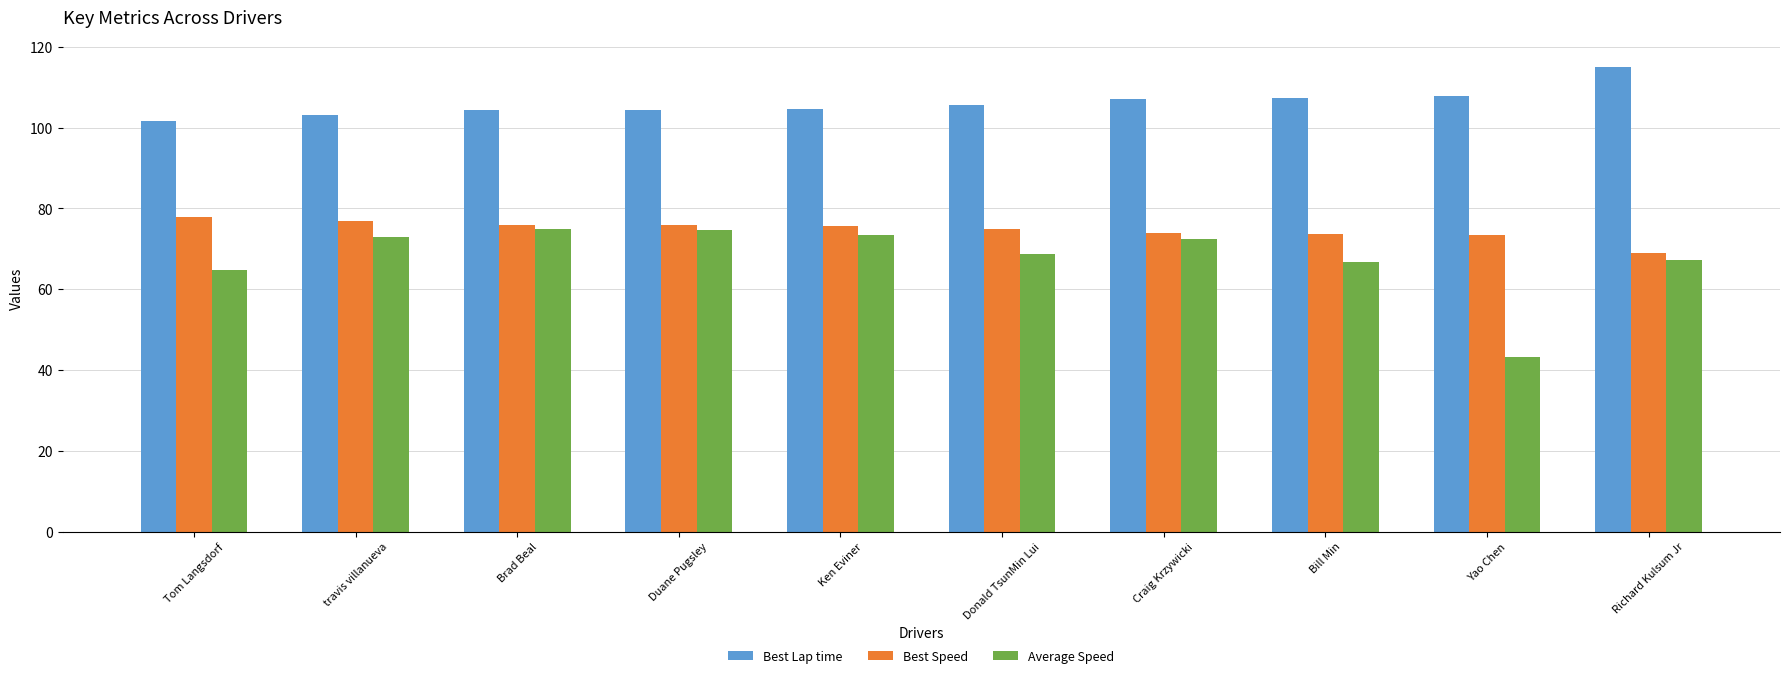

What is the approximate value of Average Speed at Tom Langsdorf?

64.9